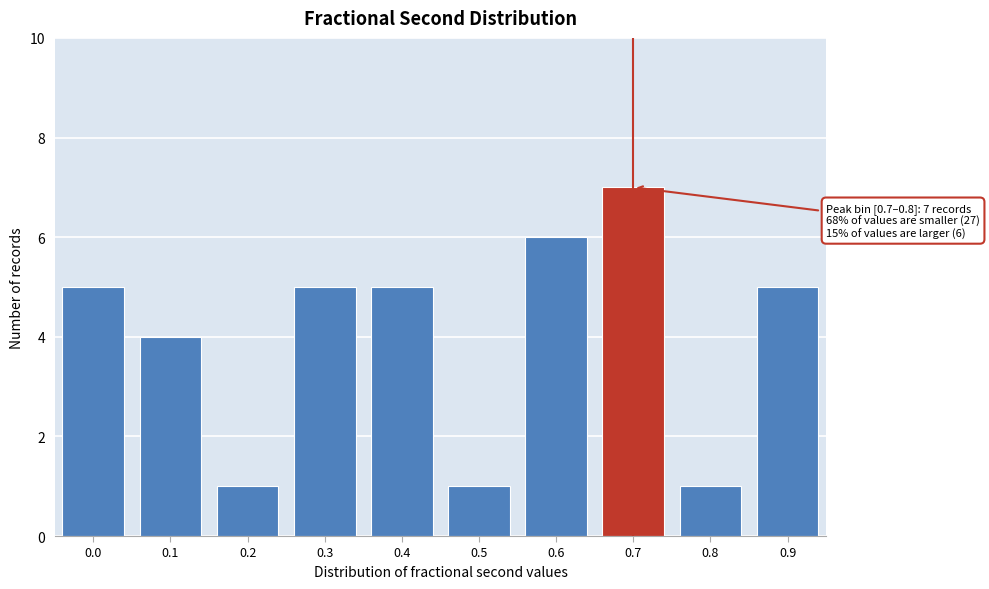

Reading right to left, transcribe all the data shown in this chart.

0.9=5	0.8=1	0.7=7	0.6=6	0.5=1	0.4=5	0.3=5	0.2=1	0.1=4	0.0=5